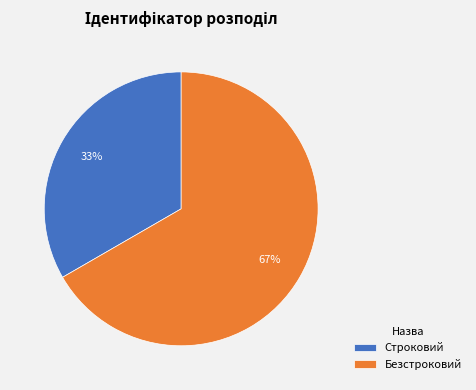

To the nearest percent, what is the average slice percentage?

50%